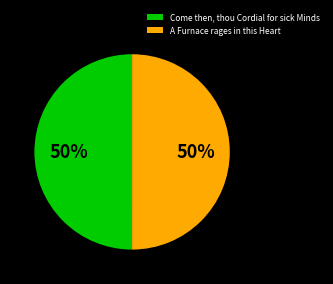

Do A Furnace rages in this Heart and Come then, thou Cordial for sick Minds together represent more than half of the pie?

Yes